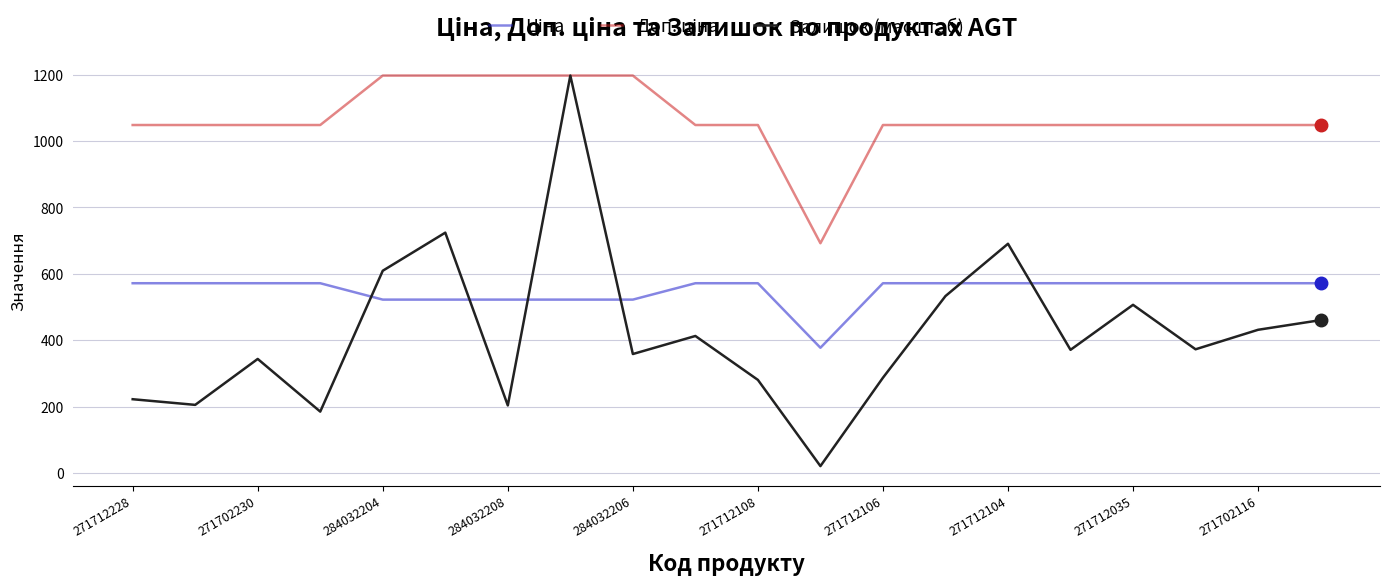

Is this an area chart (filled region under the line)?

No